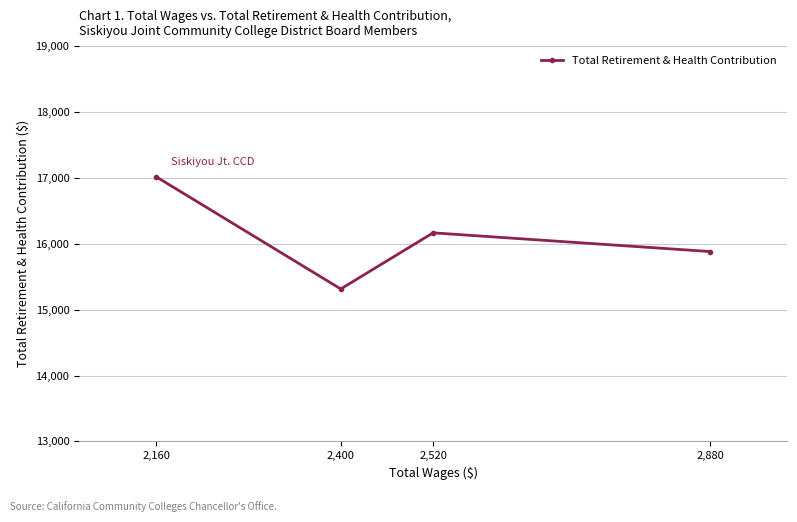

What is the minimum value shown in the chart?

15314